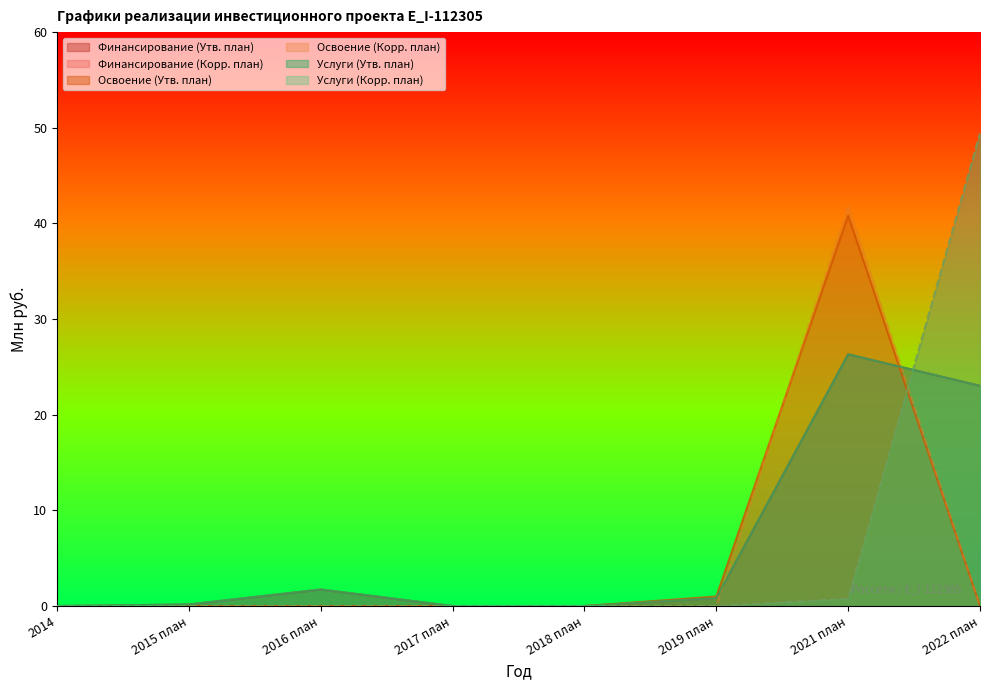

Is it true that Финансирование (Утв. план) equals 26.3 at 2021 план?

True